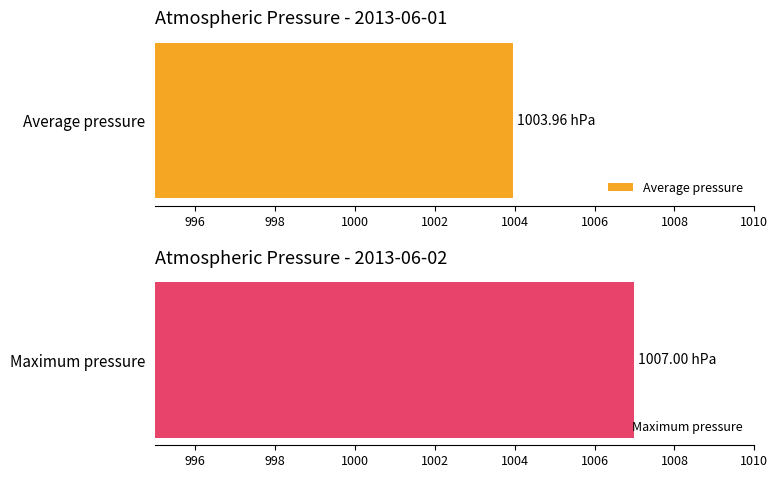

List the series in order of their overall mean, lowest first.

Average pressure, Maximum pressure